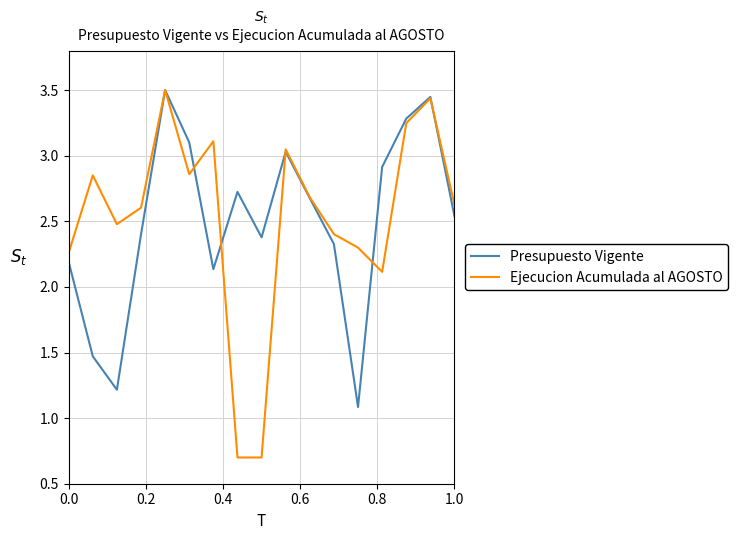

At how many categories does at least one series exceed 1?

17